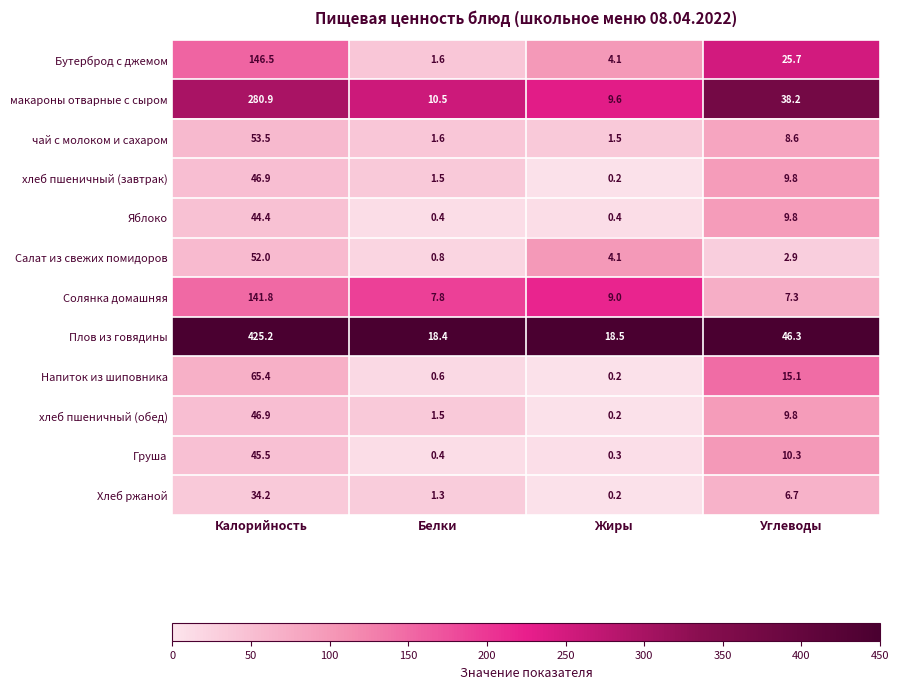

How many categories are shown in the chart?

4